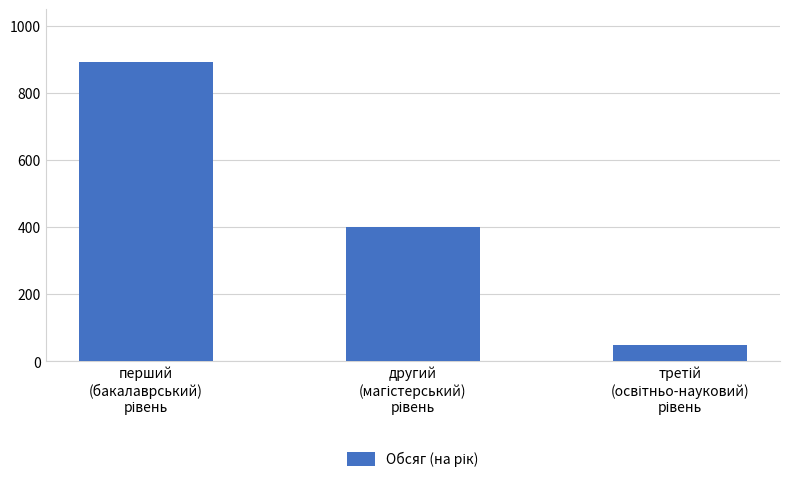

Reading left to right, extract all data points from this chart.

894	400	50